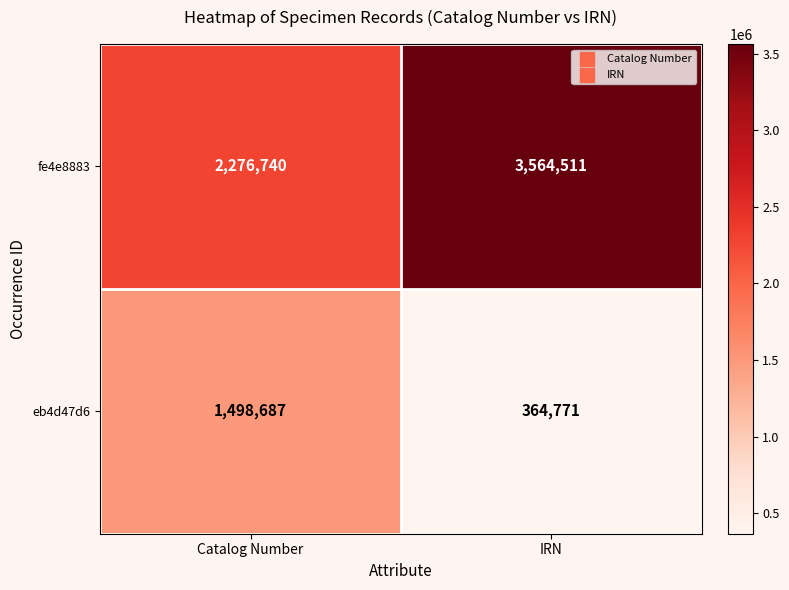

What is the total value across all series at Catalog Number?

3775427